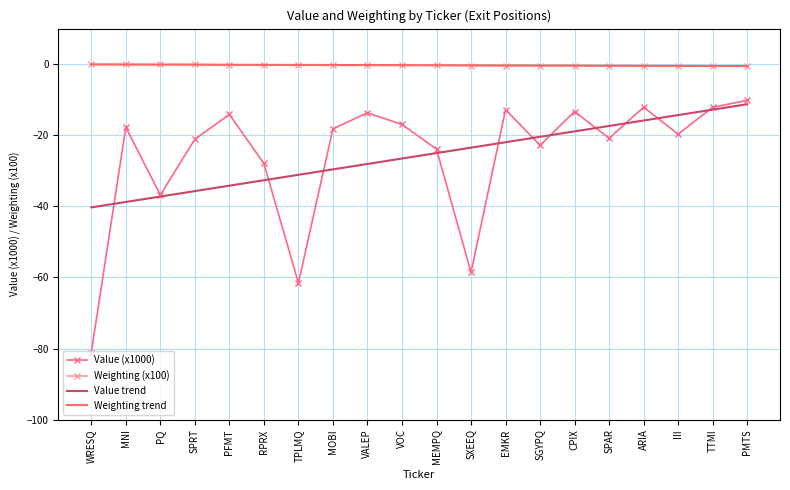

What is the sum of the Weighting trend values at VOC and MNI?

-0.4